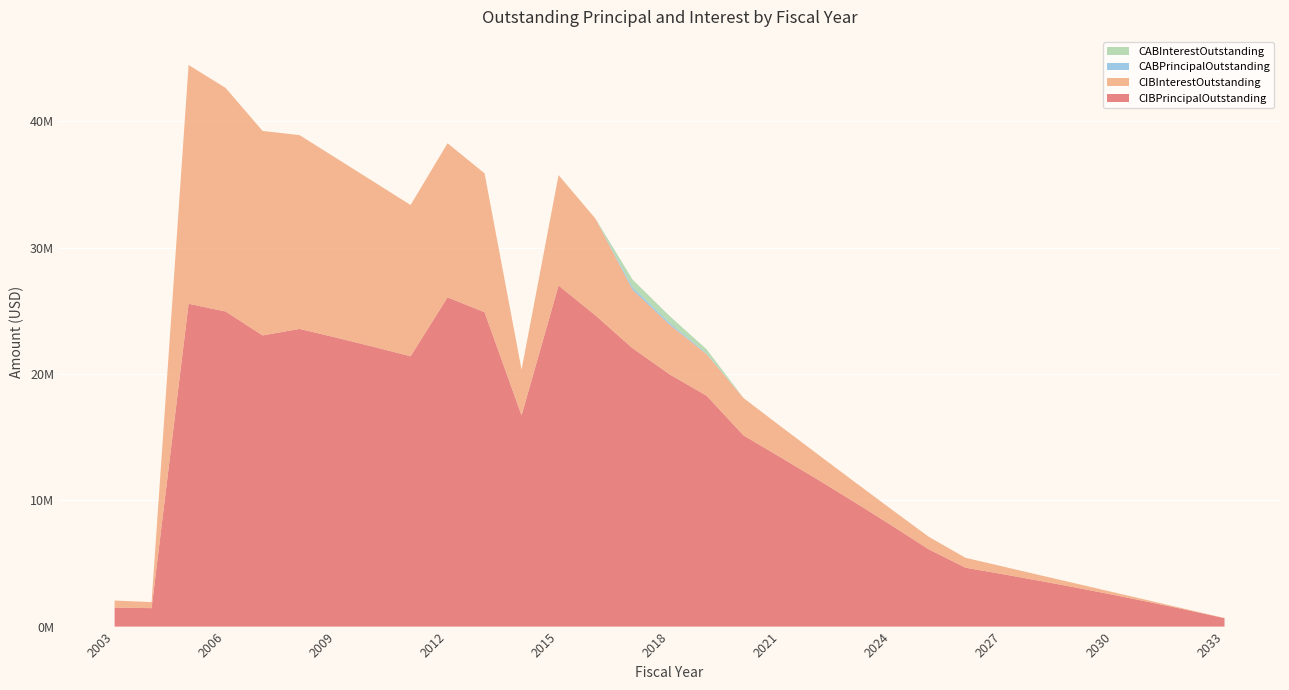

Reading right to left, transcribe all the data shown in this chart.

CIBPrincipalOutstanding: 2033=665000.0	2032=1305000.0	2031=1920000.0	2030=2510000.0	2029=3080000.0	2028=3625000.0	2027=4155000.0	2026=4660000.0	2025=6125000.0	2024=8010000.0	2023=9850000.0	2022=11645000.0	2021=13400000.0	2020=15130000.0	2019=18275000.0	2018=19970000.0	2017=22030000.0	2016=24625000.0	2015=26995000.0	2014=16715000.0	2013=24880000.0	2012=26060000.0	2011=21395000.0	2010=22145000.0	2009=22865000.0	2008=23560000.0	2007=23045000.0	2006=24940000.0	2005=25550000.0	2004=1460000.0	2003=1505000.0
CIBInterestOutstanding: 2033=13300.0	2032=52700.0	2031=117200.0	2030=205800.0	2029=317600.0	2028=451700.0	2027=607300.0	2026=783600.0	2025=994400.0	2024=1268425.0	2023=1606350.0	2022=2004500.0	2021=2457075.0	2020=2956959.7	2019=3303781.2	2018=3927750.0	2017=4632556.2	2016=7654706.2	2015=8740637.5	2014=3616800.0	2013=10991525.0	2012=12195037.5	2011=11973005.0	2010=13068947.5	2009=14191601.2	2008=15338150.0	2007=16185343.8	2006=17694517.5	2005=18900355.0	2004=479423.8	2003=555807.8
CABPrincipalOutstanding: 2033=0.0	2032=0.0	2031=0.0	2030=0.0	2029=0.0	2028=0.0	2027=0.0	2026=0.0	2025=0.0	2024=0.0	2023=0.0	2022=0.0	2021=0.0	2020=0.0	2019=58365.0	2018=143055.9	2017=196468.8	2016=0.0	2015=0.0	2014=0.0	2013=0.0	2012=0.0	2011=0.0	2010=0.0	2009=0.0	2008=0.0	2007=0.0	2006=0.0	2005=0.0	2004=0.0	2003=0.0
CABInterestOutstanding: 2033=0.0	2032=0.0	2031=0.0	2030=0.0	2029=0.0	2028=0.0	2027=0.0	2026=0.0	2025=0.0	2024=0.0	2023=0.0	2022=0.0	2021=0.0	2020=0.0	2019=316635.0	2018=546944.1	2017=608531.2	2016=0.0	2015=0.0	2014=0.0	2013=0.0	2012=0.0	2011=0.0	2010=0.0	2009=0.0	2008=0.0	2007=0.0	2006=0.0	2005=0.0	2004=0.0	2003=0.0